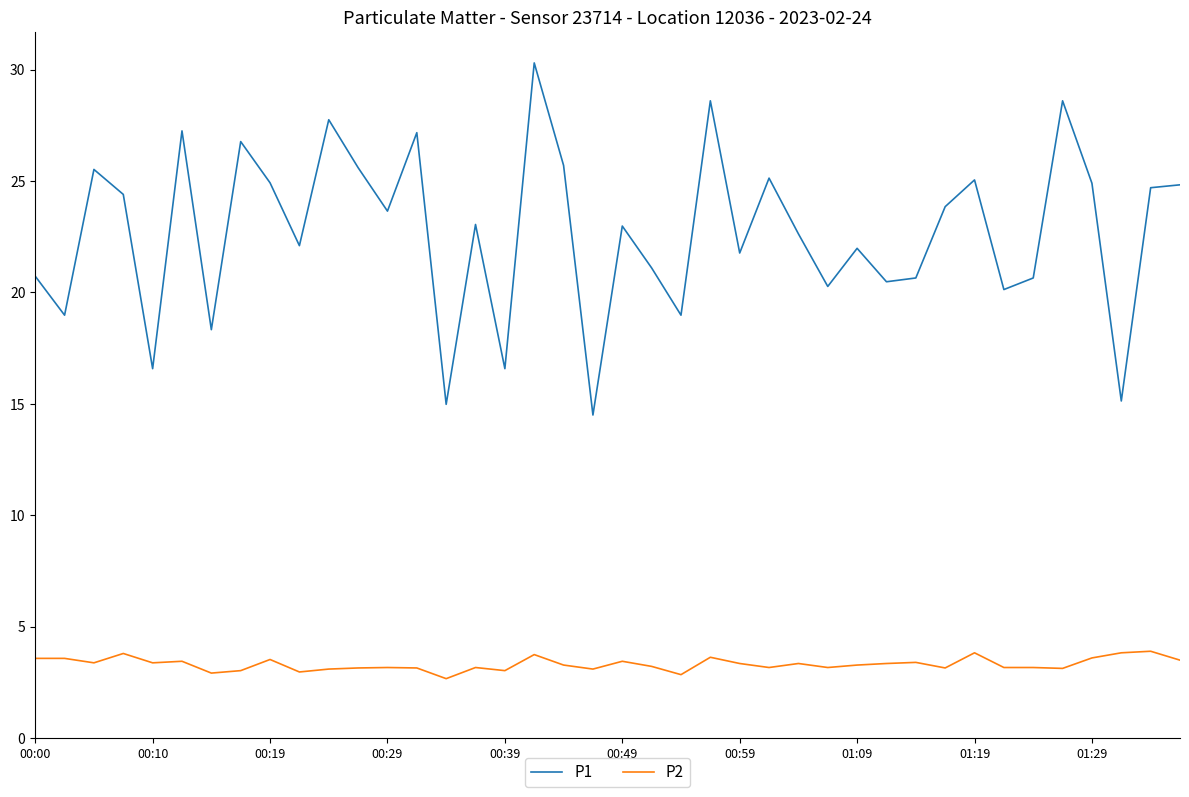

True or false: P1 and P2 cross at least once.

False